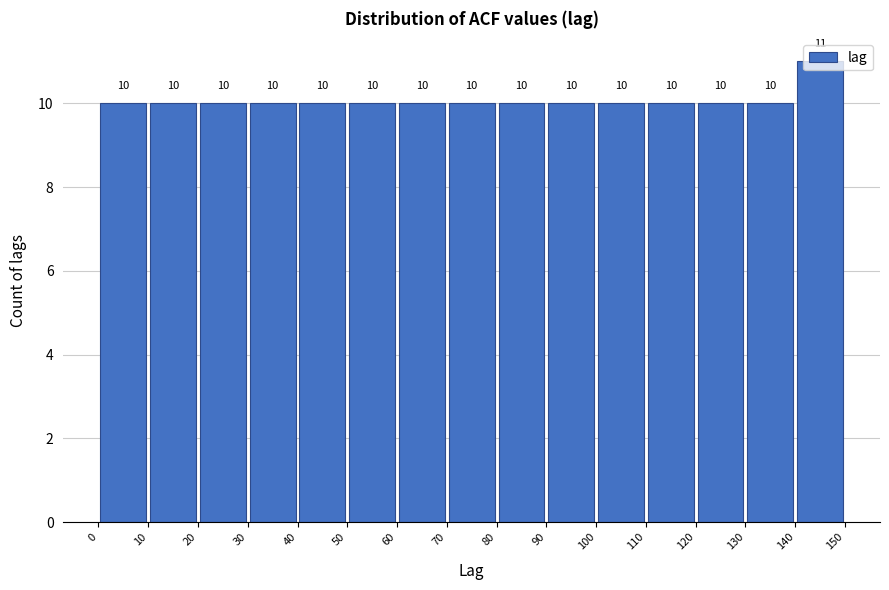

How tall is the bar that spans 10 to 20 on the x-axis?

10